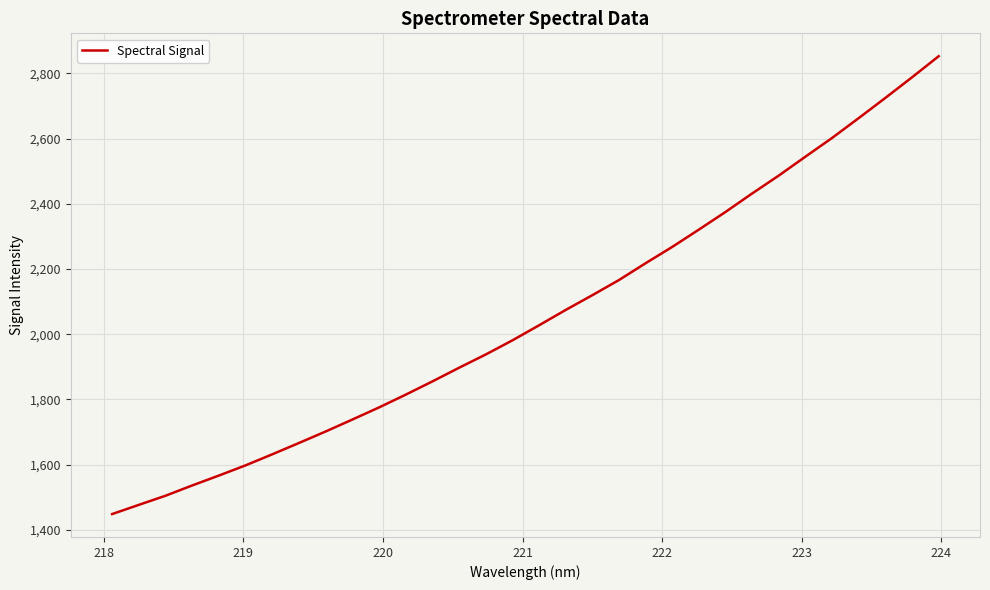

What is the minimum value shown in the chart?

1448.6